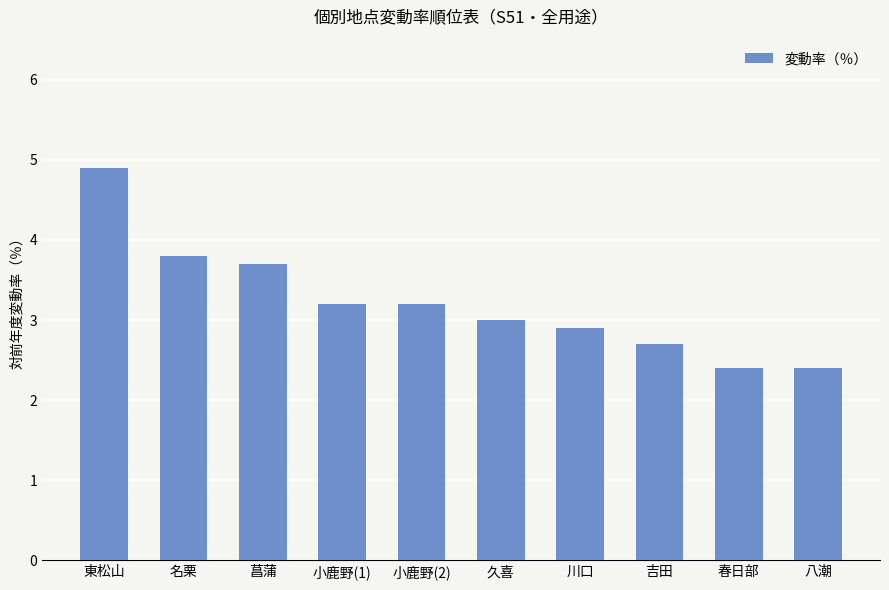

Read the value at 名栗.

3.8